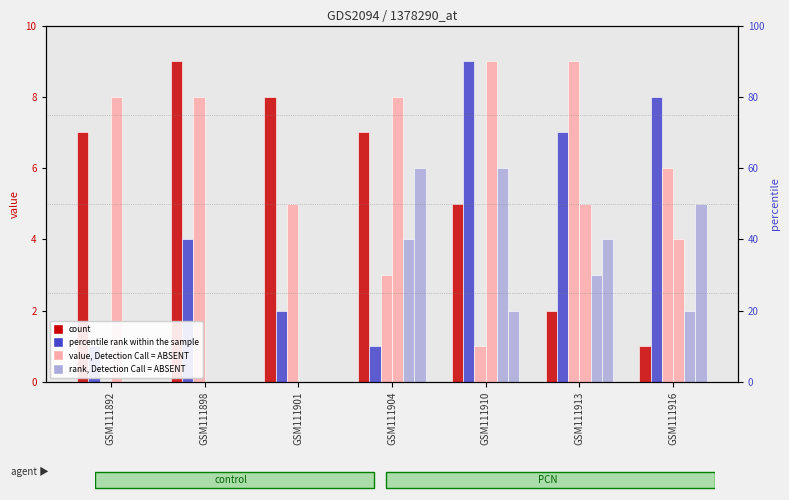

Reading left to right, what are all the values shown in this chart?

col_6: GSM111892=7	GSM111898=9	GSM111901=8	GSM111904=7	GSM111910=5	GSM111913=2	GSM111916=1
col_9: GSM111892=1	GSM111898=4	GSM111901=2	GSM111904=1	GSM111910=9	GSM111913=7	GSM111916=8
col_4: GSM111892=0	GSM111898=8	GSM111901=5	GSM111904=3	GSM111910=1	GSM111913=9	GSM111916=6
col_8: GSM111892=8	GSM111898=0	GSM111901=0	GSM111904=8	GSM111910=9	GSM111913=5	GSM111916=4
col_2: GSM111892=0	GSM111898=0	GSM111901=0	GSM111904=4	GSM111910=6	GSM111913=3	GSM111916=2
col_3: GSM111892=0	GSM111898=0	GSM111901=0	GSM111904=6	GSM111910=2	GSM111913=4	GSM111916=5